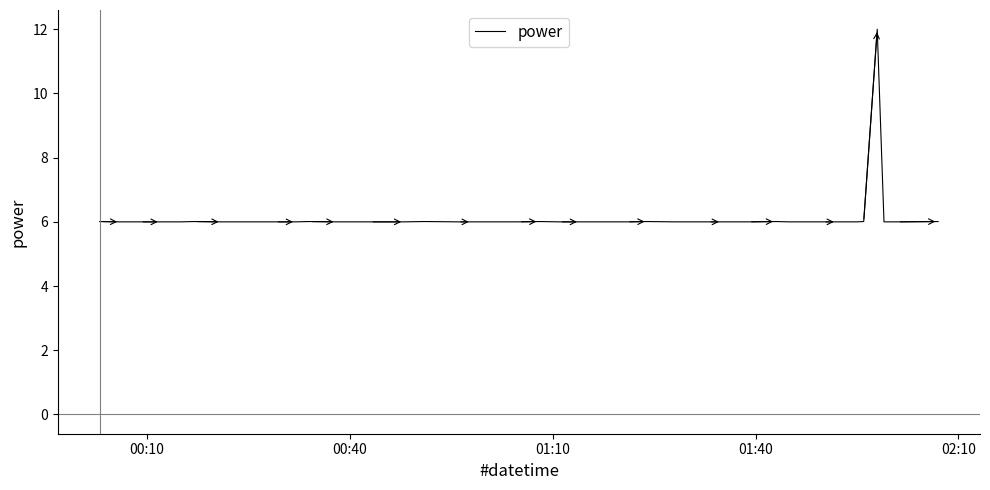

What is the sum of all values?

246.1